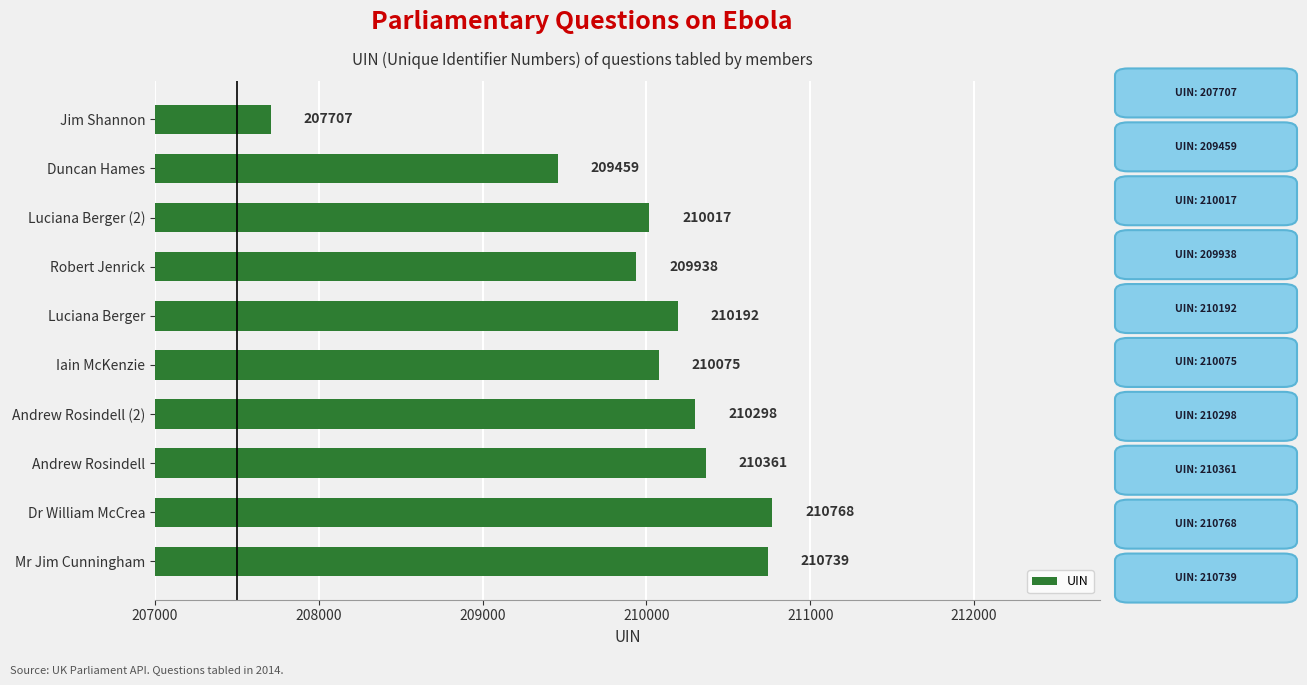

Reading bottom to top, extract all data points from this chart.

Mr Jim Cunningham=210739	Dr William McCrea=210768	Andrew Rosindell=210361	Andrew Rosindell (2)=210298	Iain McKenzie=210075	Luciana Berger=210192	Robert Jenrick=209938	Luciana Berger (2)=210017	Duncan Hames=209459	Jim Shannon=207707